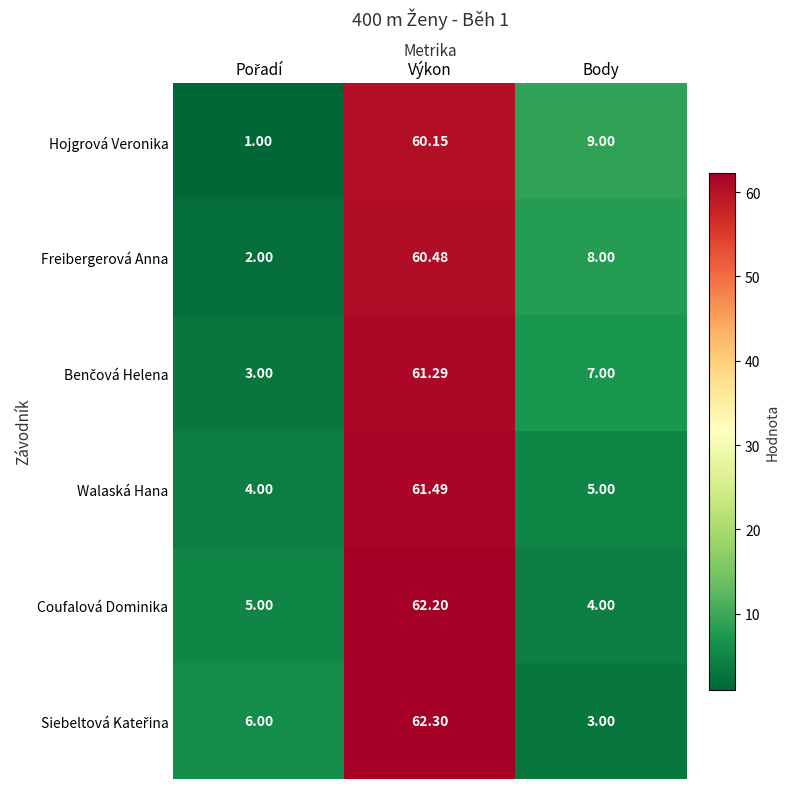

Which category has the highest value across all series?

Výkon